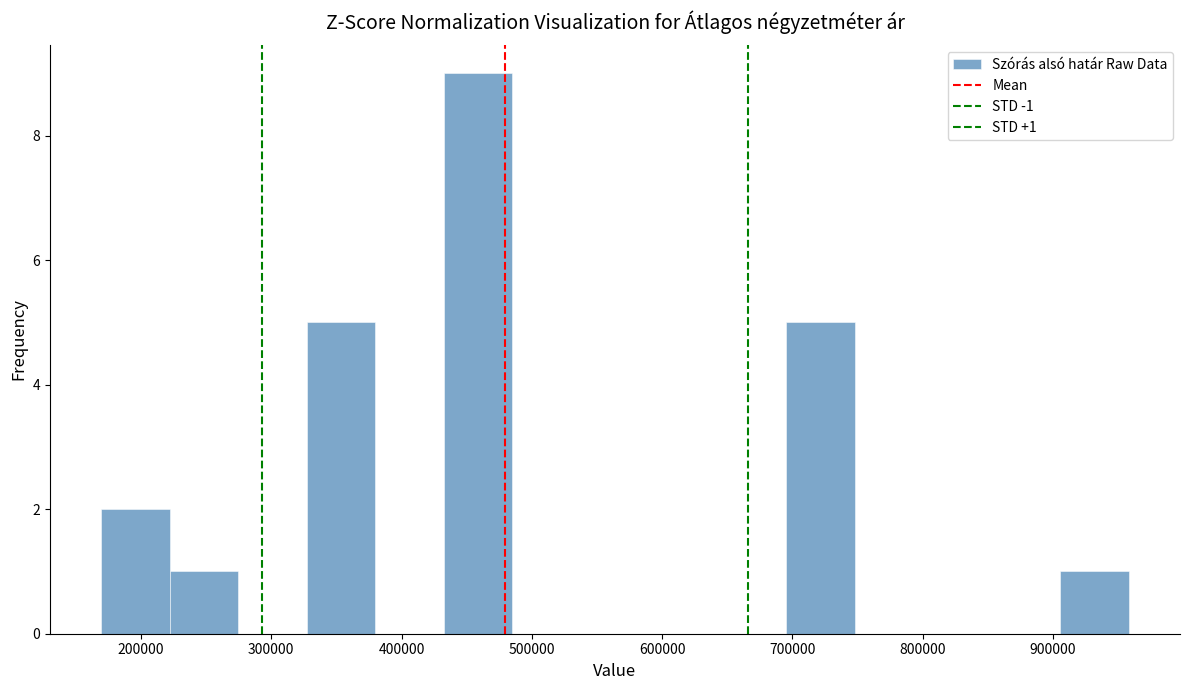

Which range on the x-axis has the tallest bar?

430000 to 490000